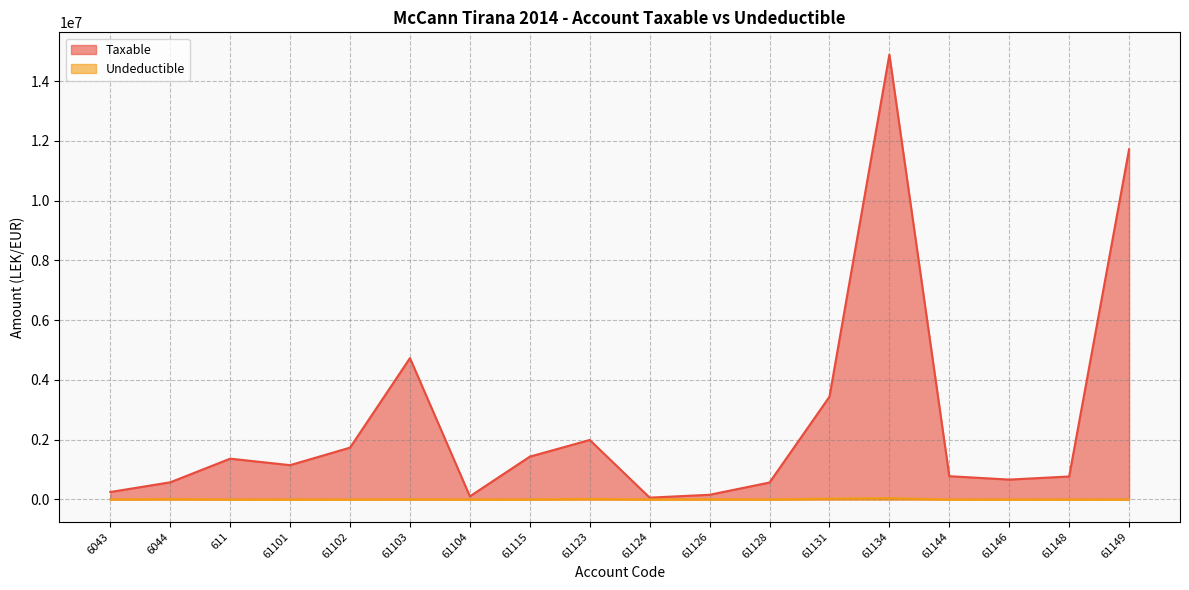

What is the sum of the Taxable values at 61104 and 61131?

3543888.5